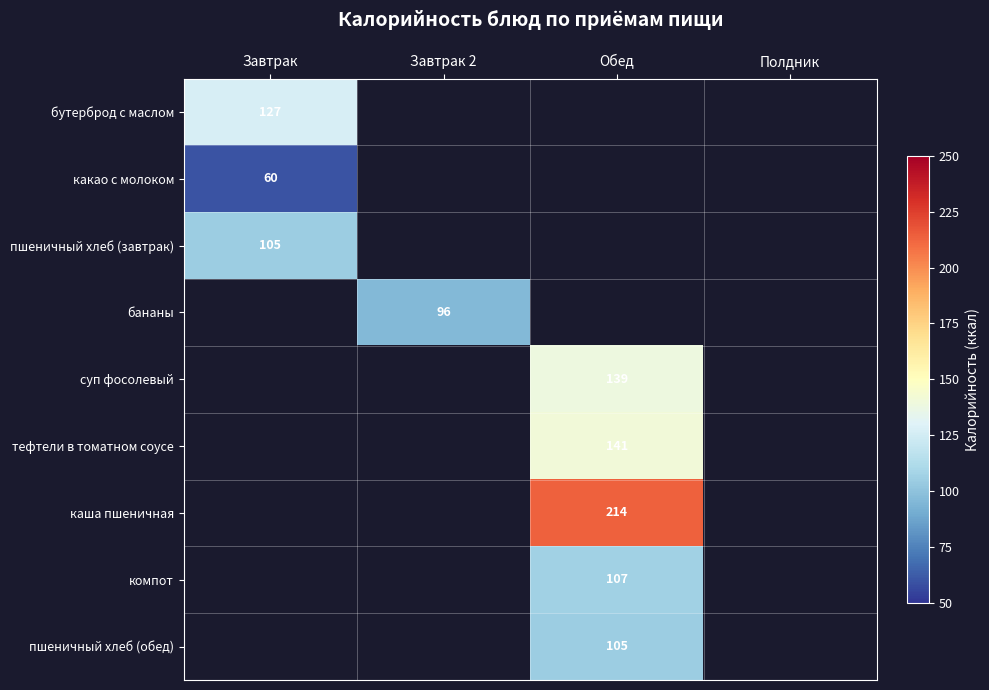

Is it true that тефтели в томатном соусе equals 60.1 at Обед?

False